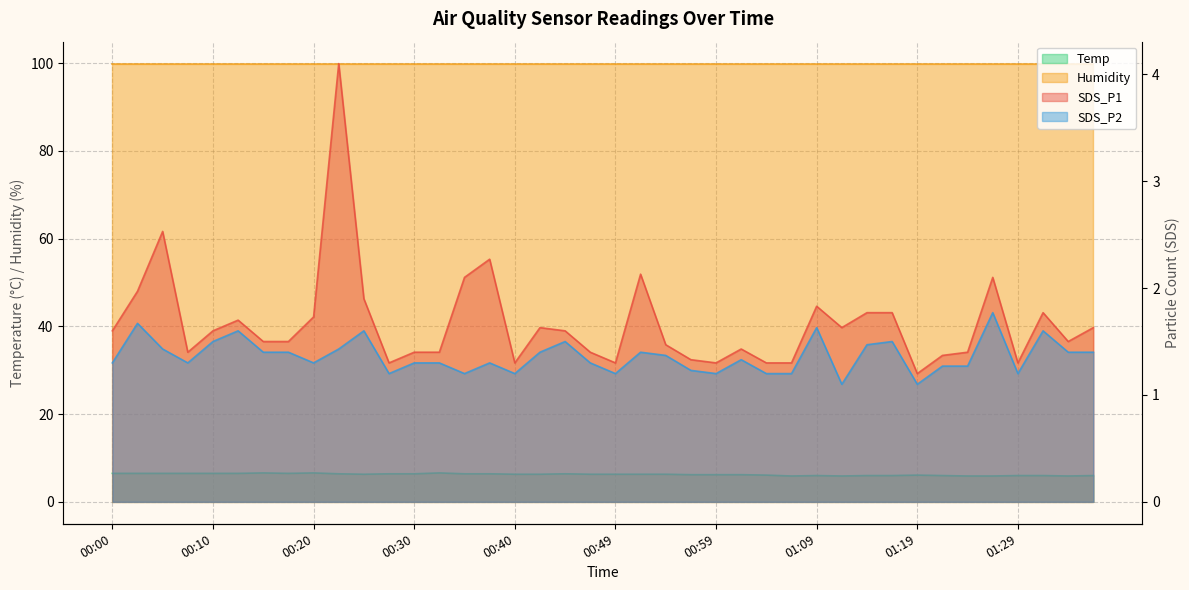

What is the label of the 33rd point from the left?

01:19